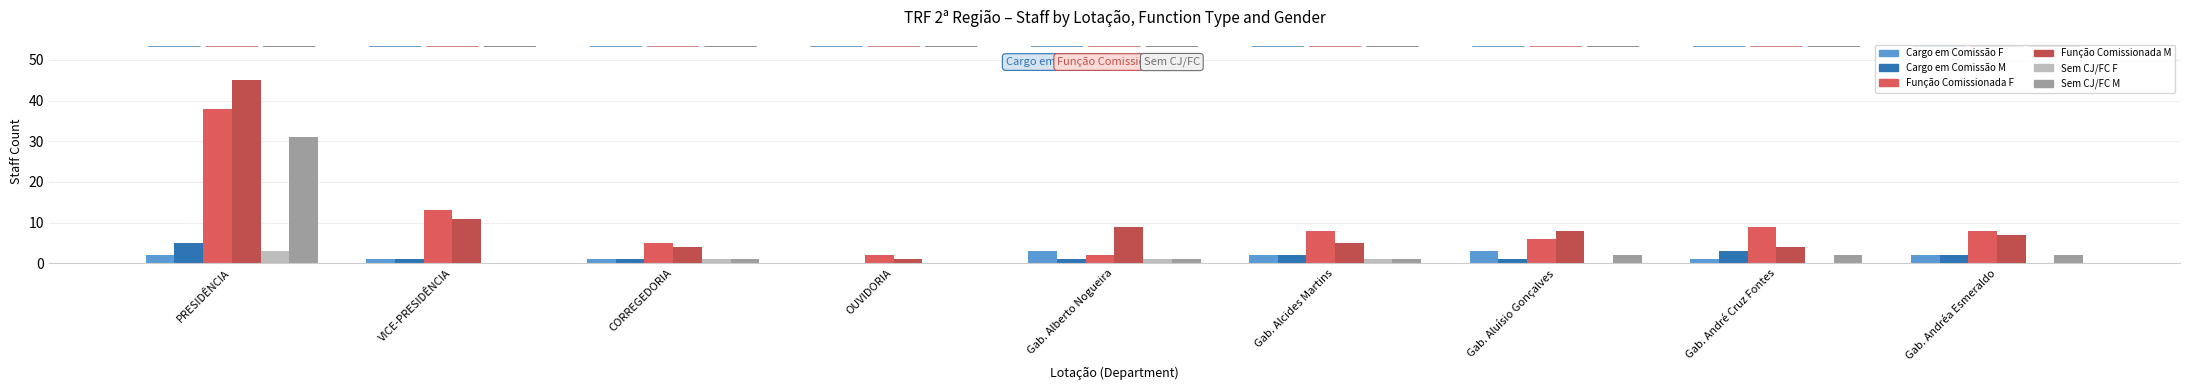

The Função Comissionada M series shows 5 at Gab. Alcides Martins. True or false?

True